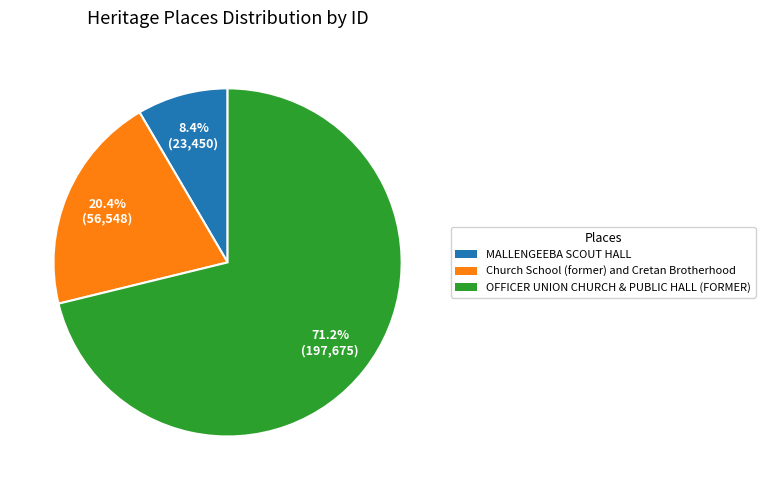

To the nearest percent, what is the combined percentage of OFFICER UNION CHURCH & PUBLIC HALL (FORMER) and MALLENGEEBA SCOUT HALL?

80%